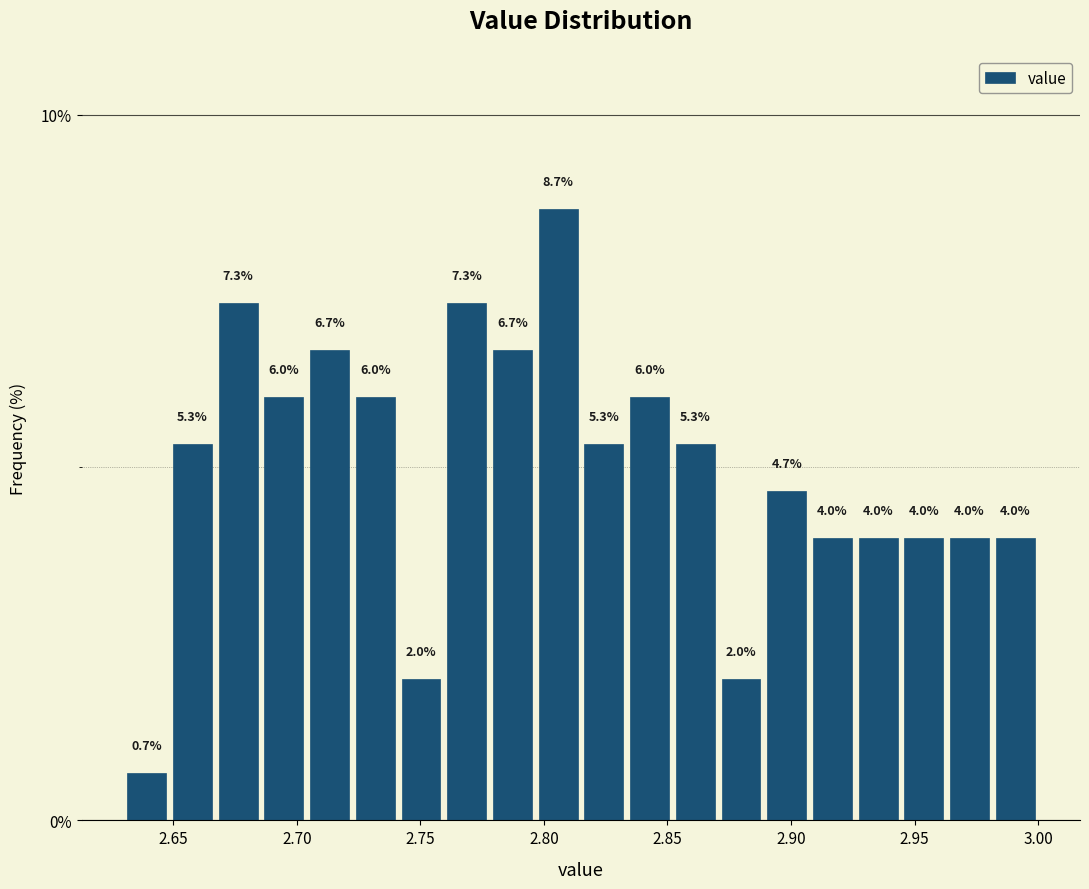

Read against the x-axis, roughly where is the centre of the tallest bar?

2.805